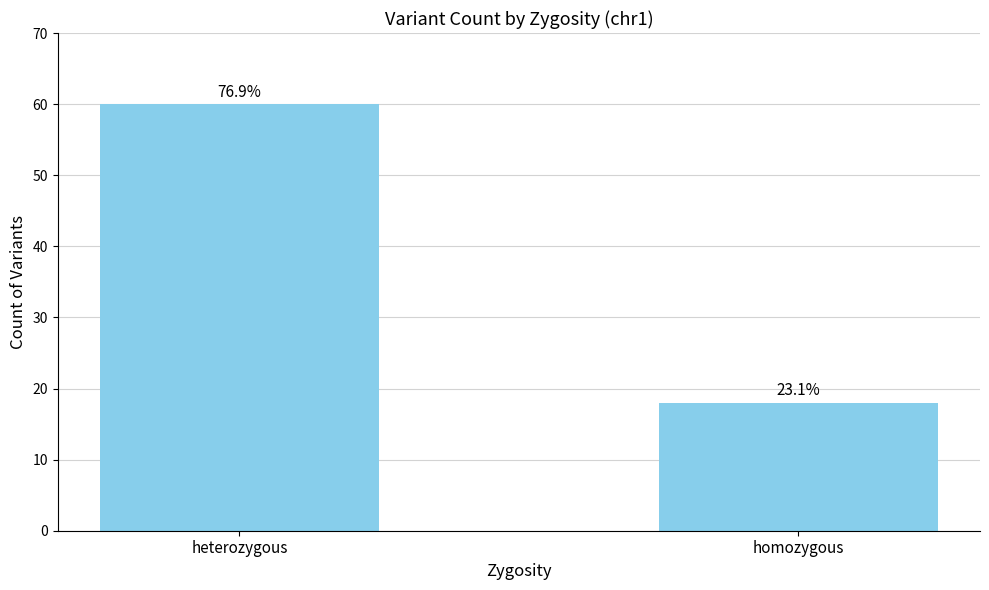

How many bars are there in total?

2